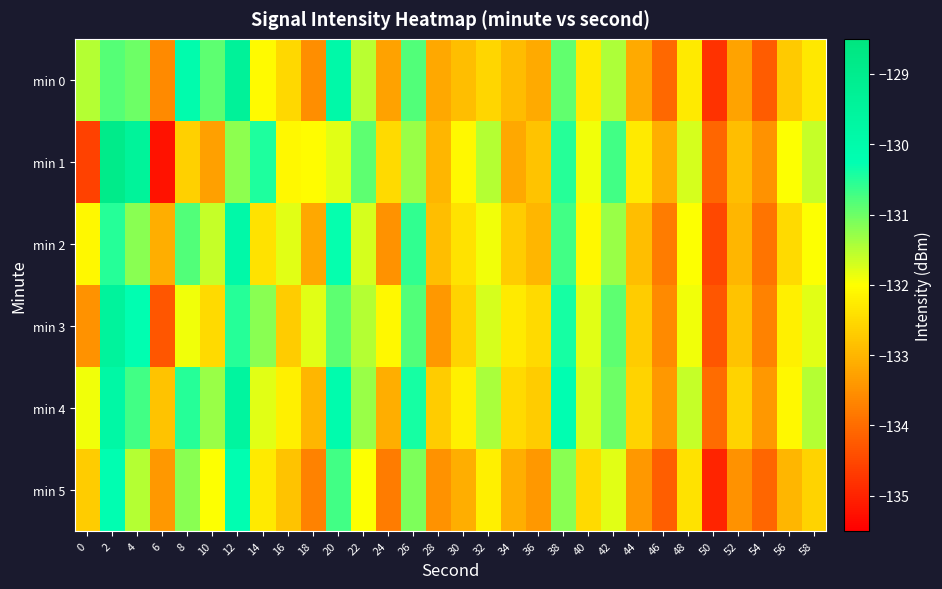

What is the spread (max minus min) of values at 0?

3.1